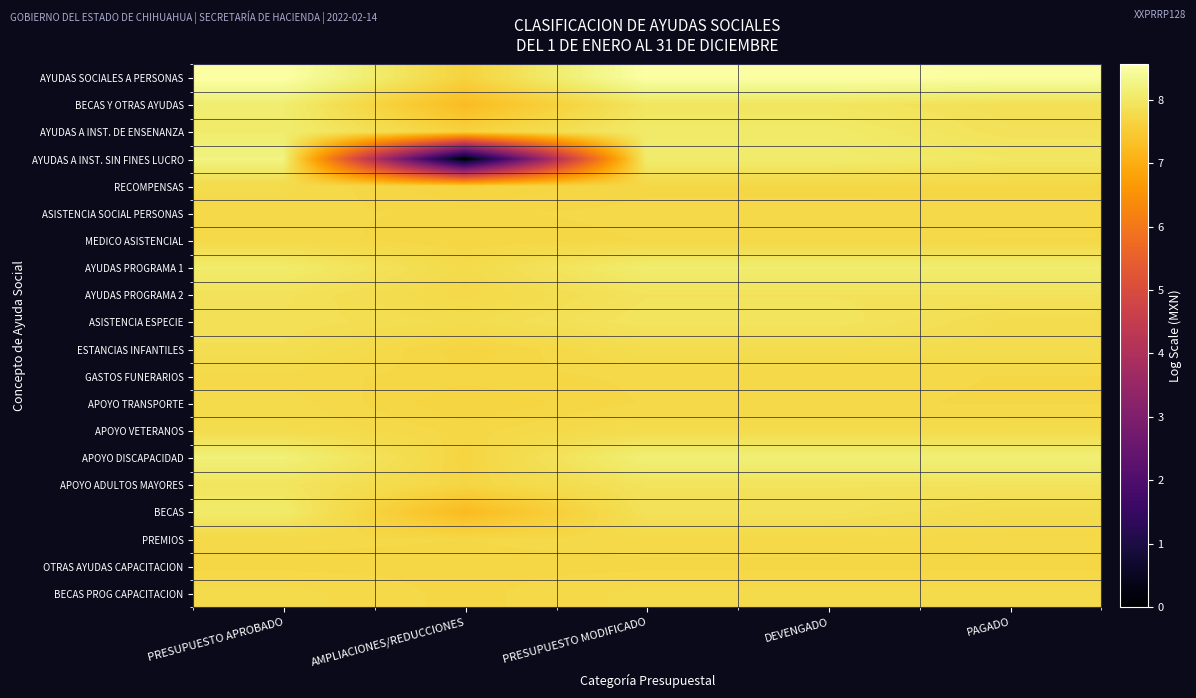

At which category is the sum across all series the highest?

PRESUPUESTO APROBADO